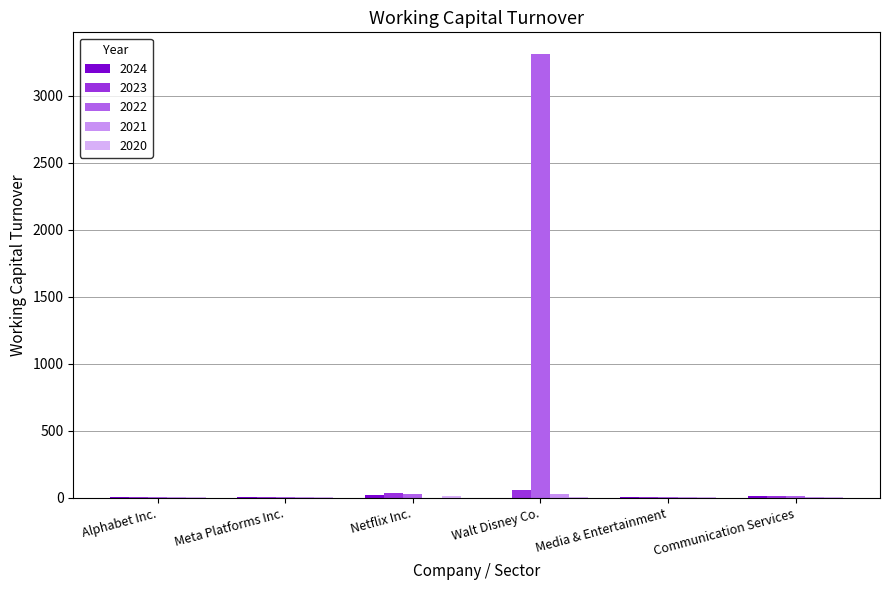

Count the number of data series in this chart.

5